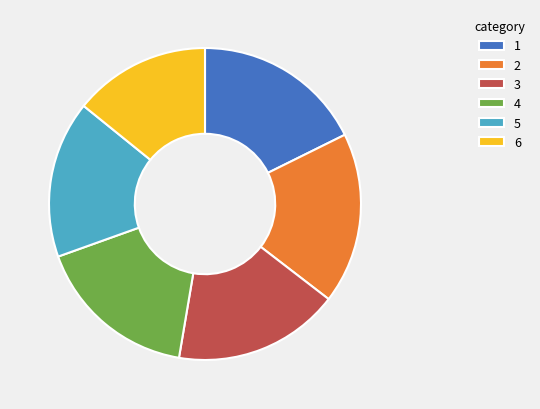

What is the ratio of the value at 3 to the value at 1?

1.0